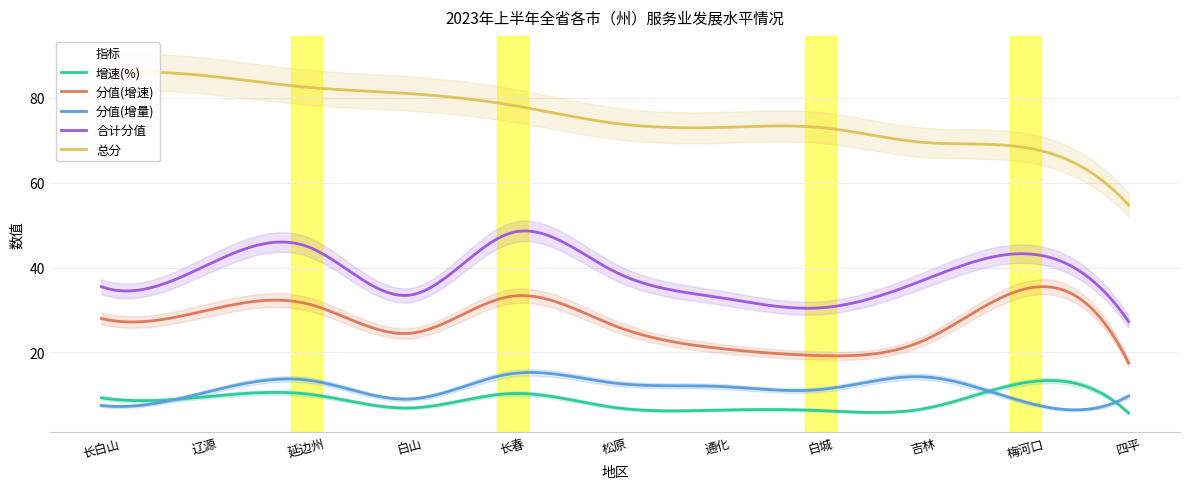

True or false: 分值(增量) and 总分 intersect in this chart.

False